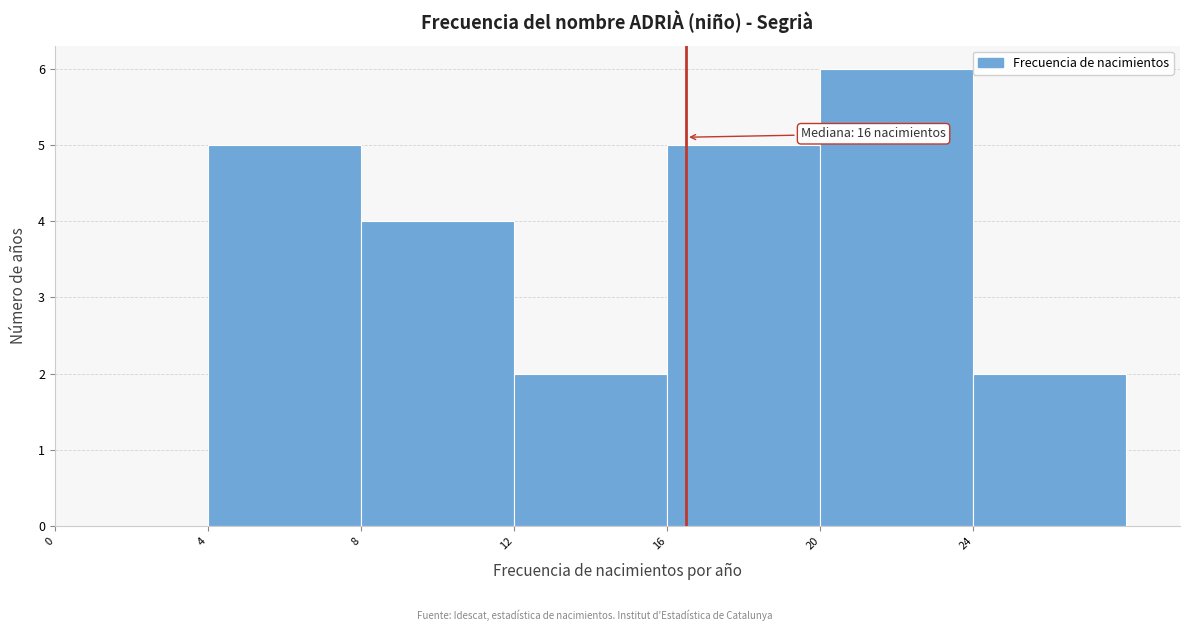

Over which range of the x-axis is the bar tallest?

20 to 24